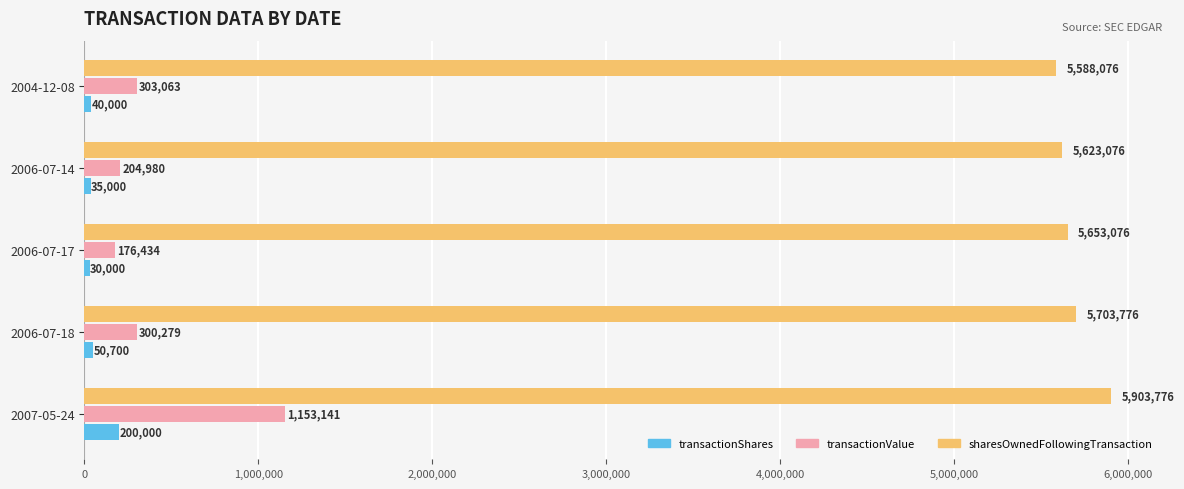

The value of sharesOwnedFollowingTransaction at 2007-05-24 is 5903776. True or false?

True